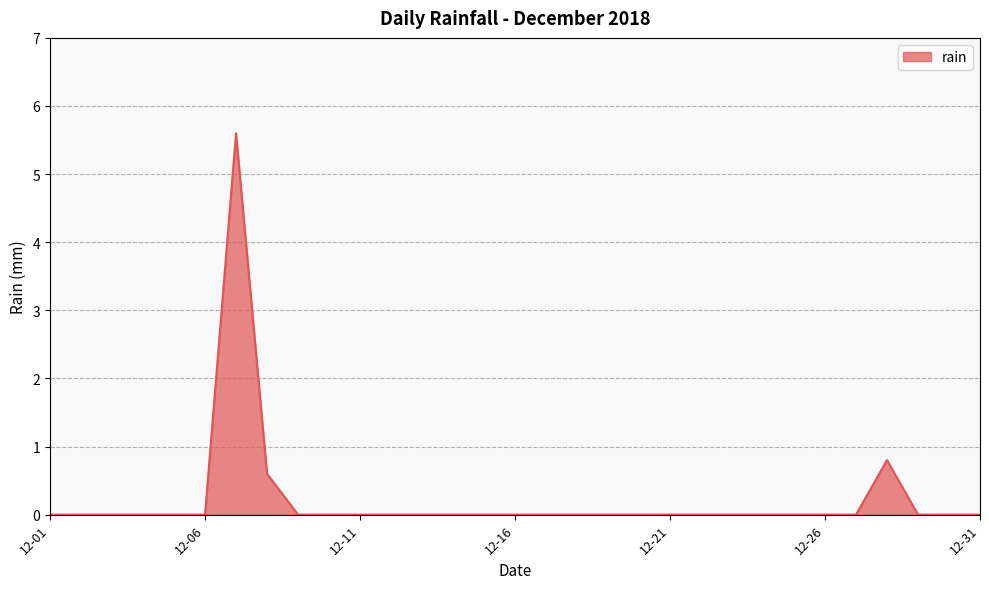

What is the maximum value shown in the chart?

5.6